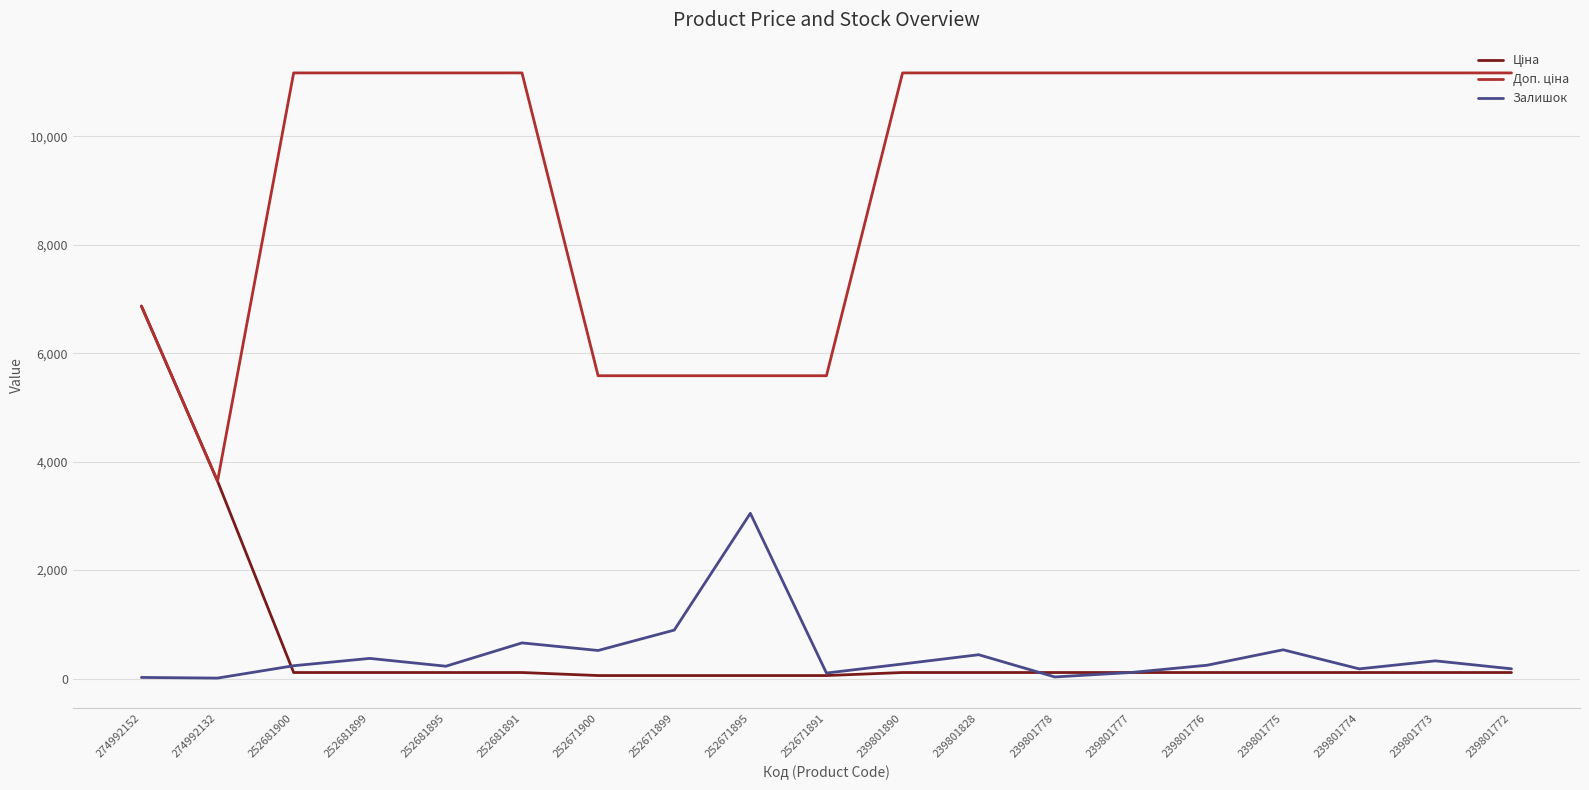

What is the greatest value displayed?

11169.0